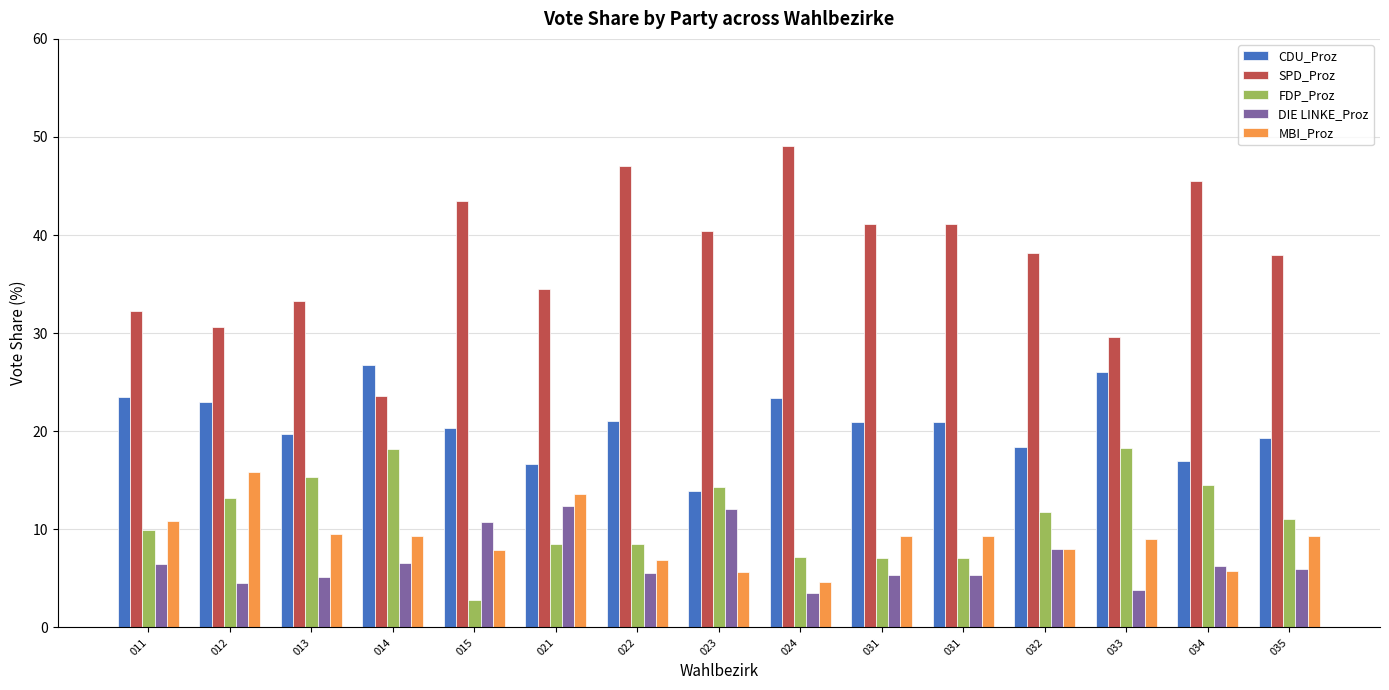

What is the spread (max minus min) of values at 022?

41.5